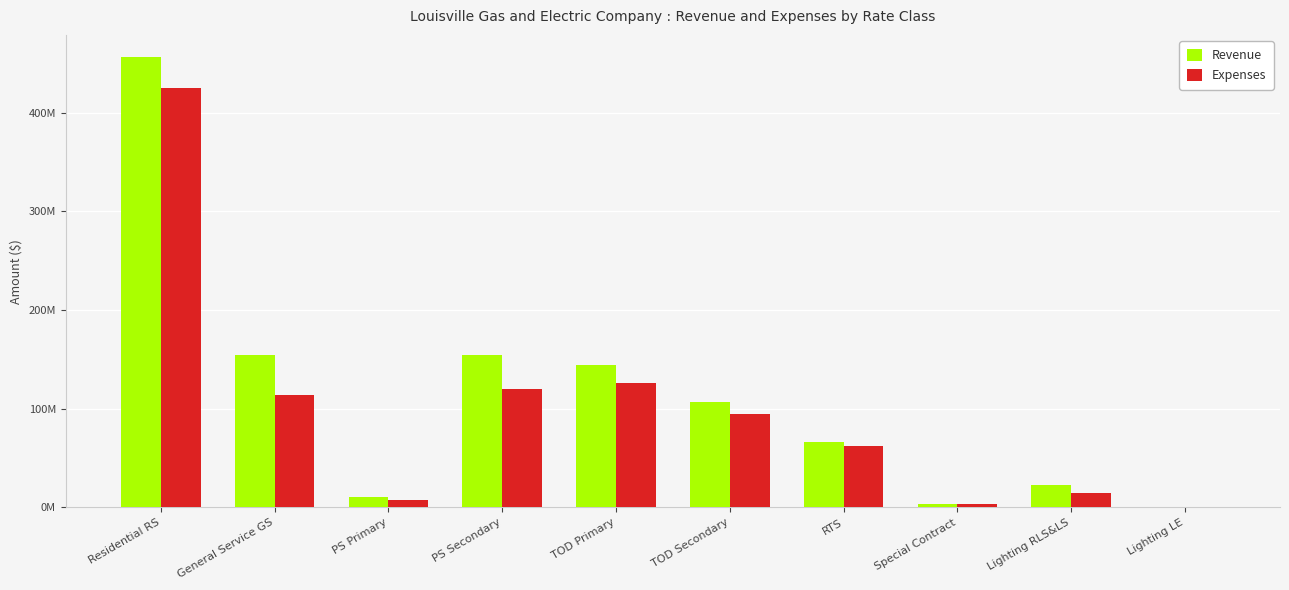

The Revenue series shows 240952864.9 at PS Secondary. True or false?

False